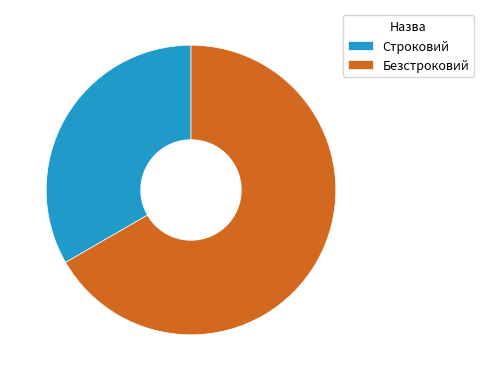

Does Безстроковий account for over 50% of the chart?

Yes